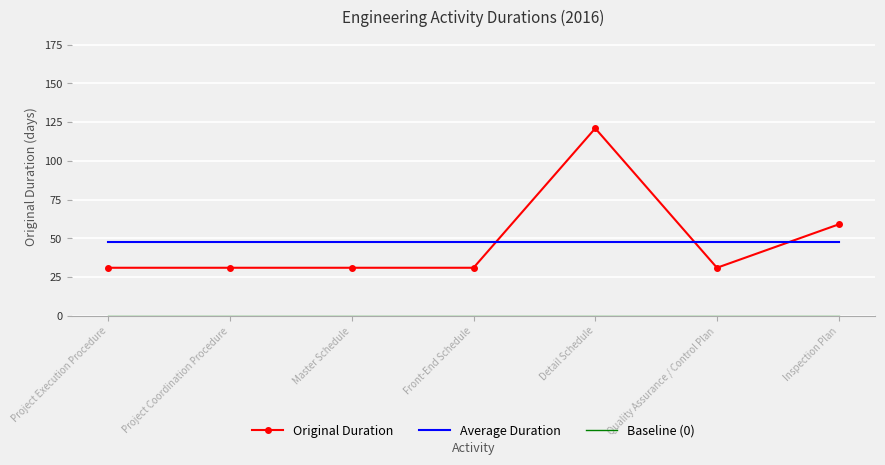

Is the value of Original Duration at Master Schedule greater than the value of Average Duration at Detail Schedule?

No